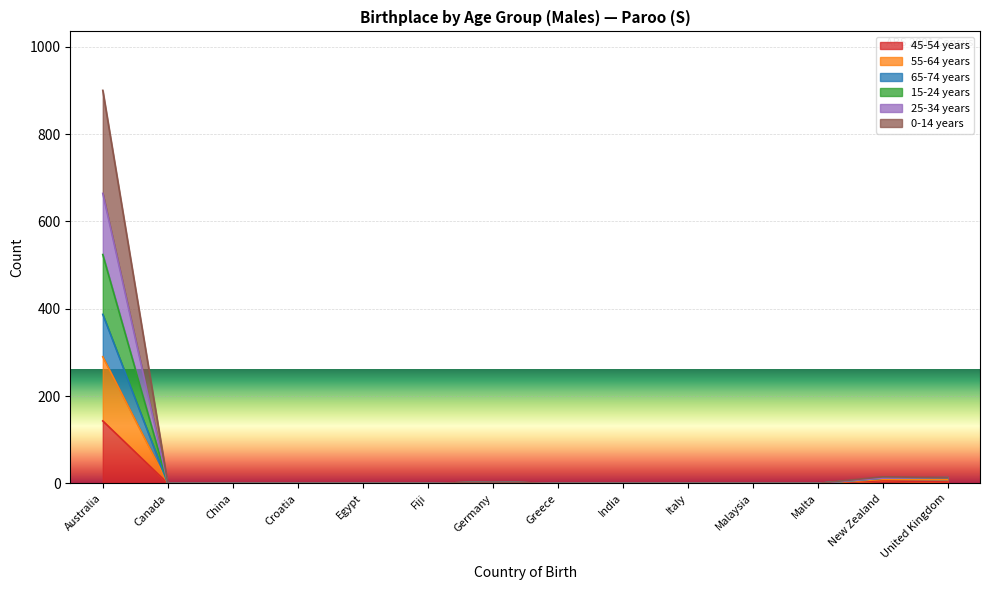

What is the label of the 1st point from the left?

Australia